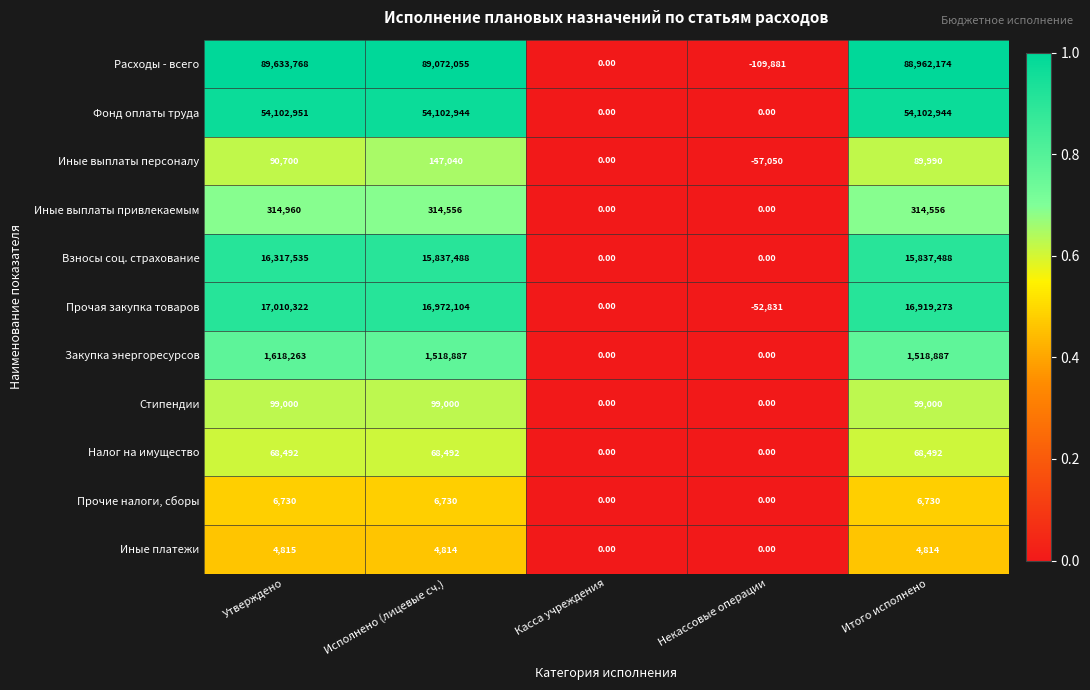

What is the difference between the maximum and minimum values in the Стипендии series?

99000